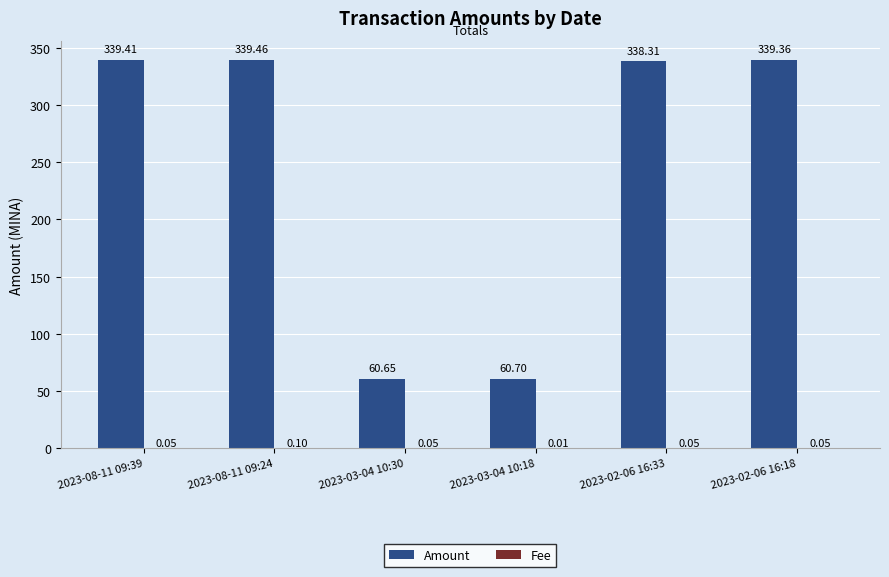

Between 2023-08-11 09:24 and 2023-02-06 16:33, which series saw the biggest shift?

Amount